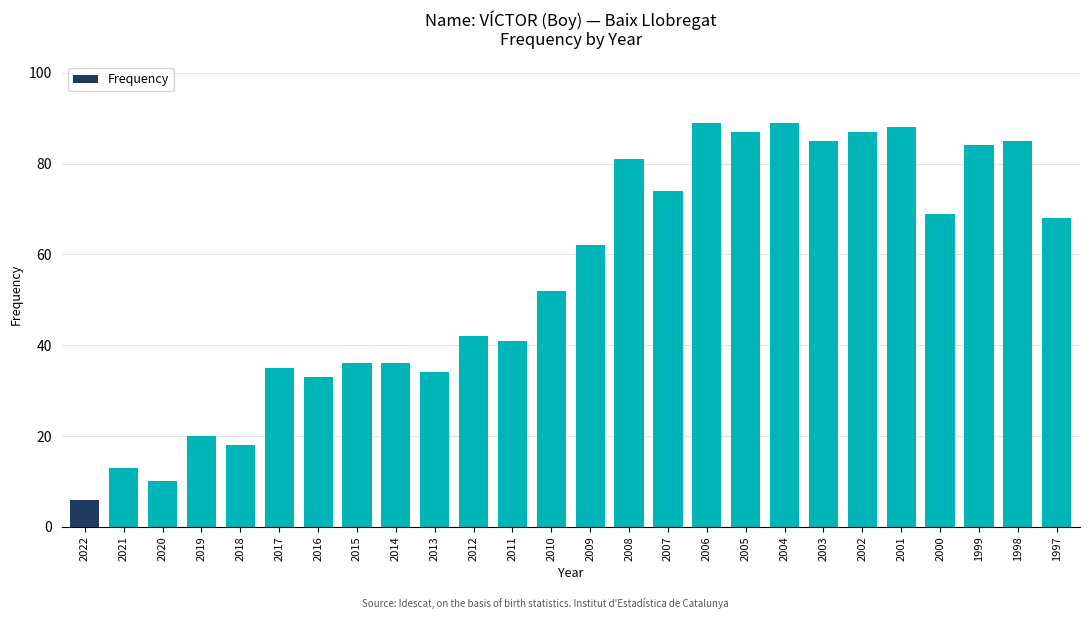

What is the sum of the values at 2016 and 1999?

117